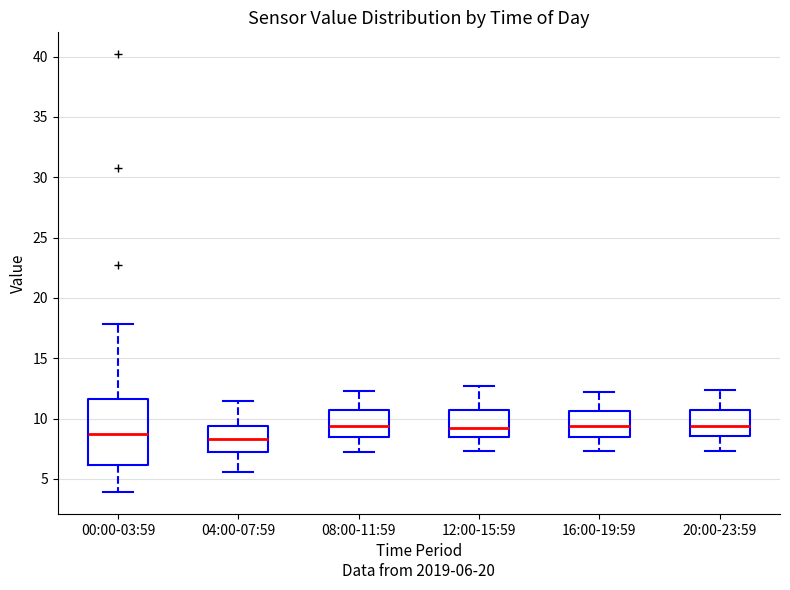

Reading left to right, read every box against the y-axis: the position of its median line, the range the box covers, and the ends of its whiskers. The values are not printed on the chart, so give them approximately, as read against the axis.

00:00-03:59: median 8.5, box 6.0 to 11.5, whiskers 4.0 to 18.0
04:00-07:59: median 8.5, box 7.5 to 9.5, whiskers 5.5 to 11.5
08:00-11:59: median 9.5, box 8.5 to 10.5, whiskers 7.0 to 12.5
12:00-15:59: median 9.5, box 8.5 to 10.5, whiskers 7.5 to 12.5
16:00-19:59: median 9.5, box 8.5 to 10.5, whiskers 7.5 to 12.0
20:00-23:59: median 9.5, box 8.5 to 10.5, whiskers 7.5 to 12.5